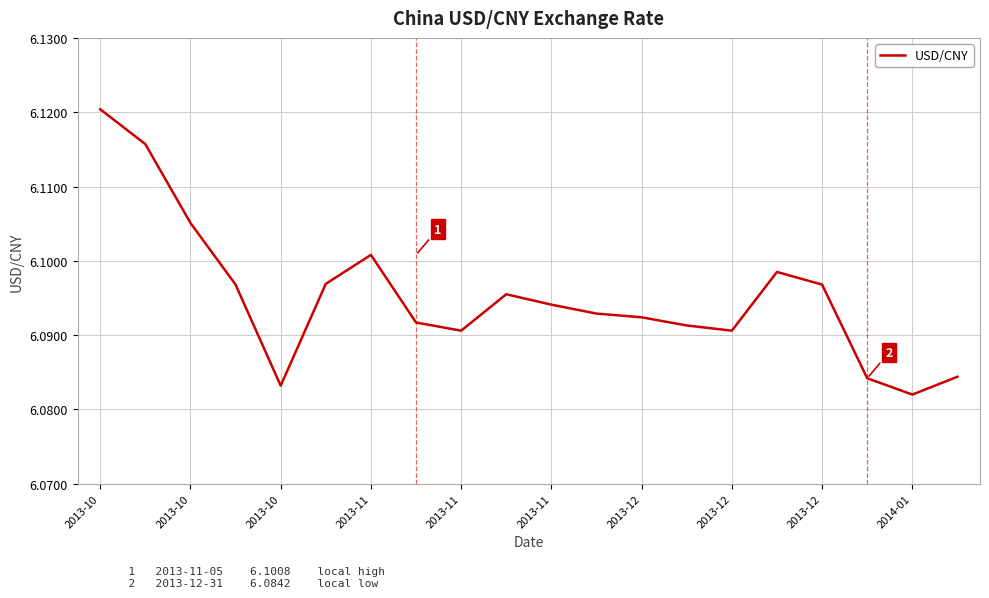

What is the label of the 6th point from the left?

2013-11